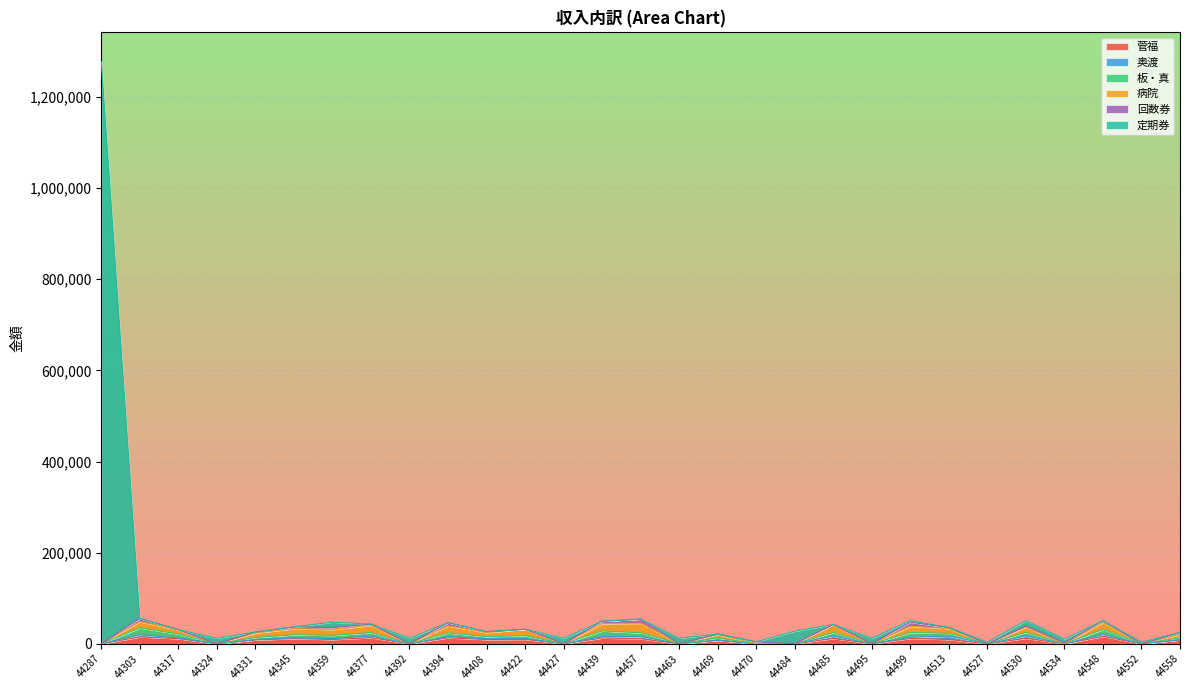

Which category has the highest value across all series?

44287